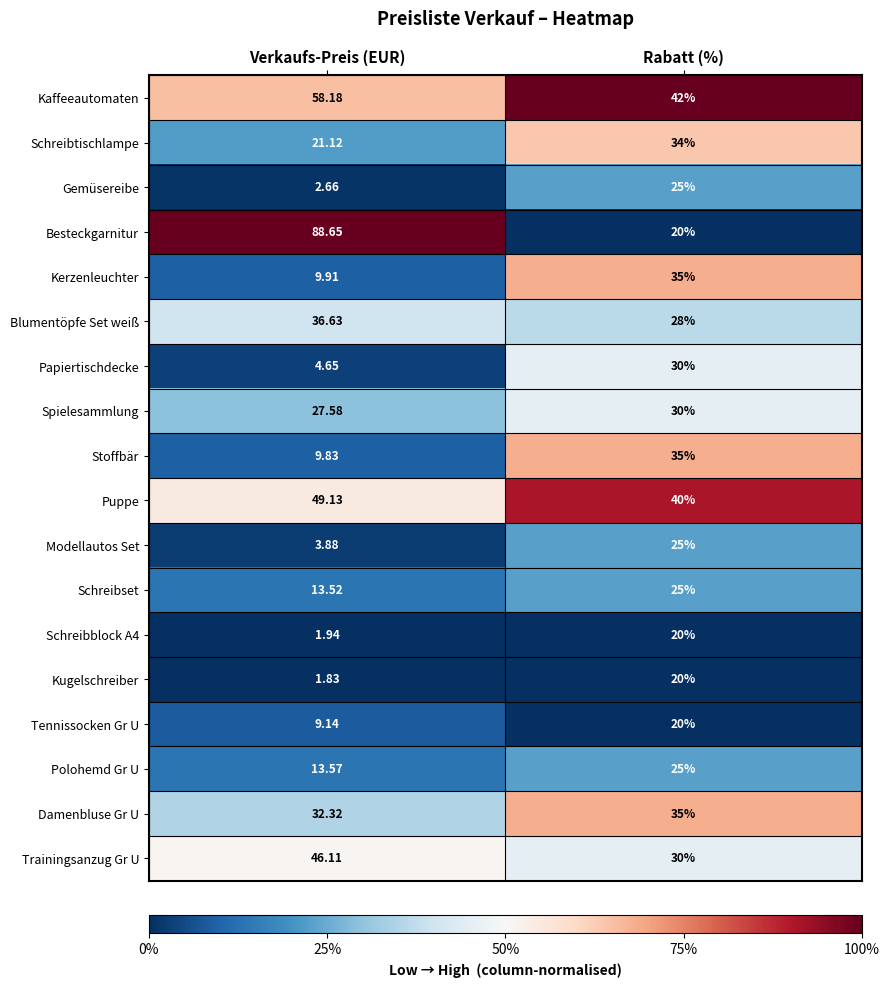

Which series has the widest spread of values?

Besteckgarnitur